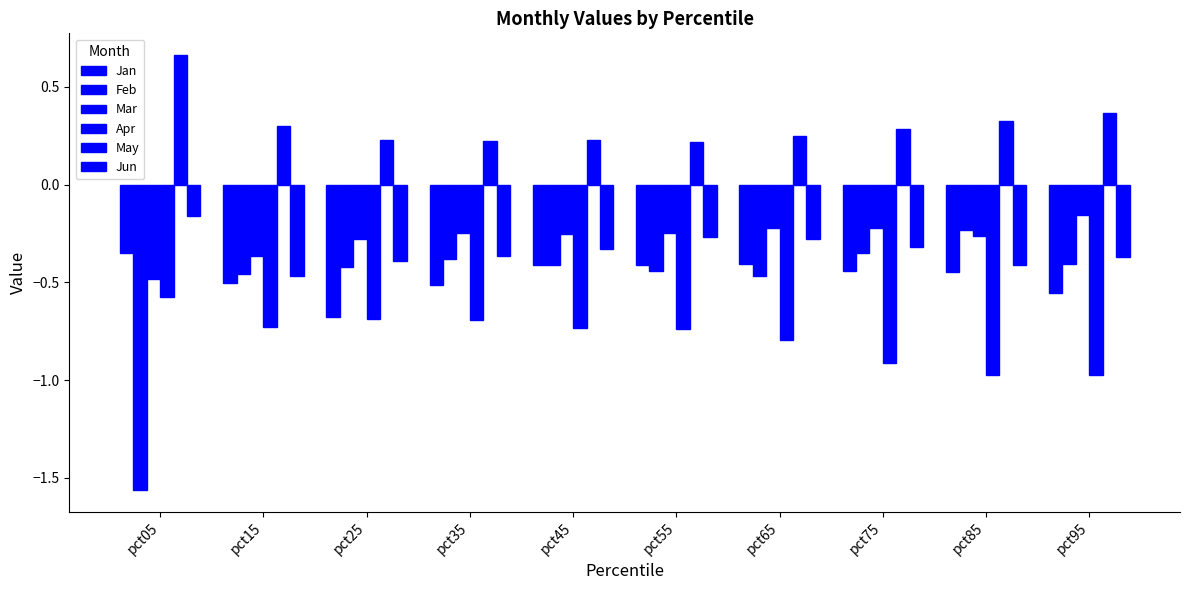

The Jan series shows -0.4 at pct55. True or false?

True